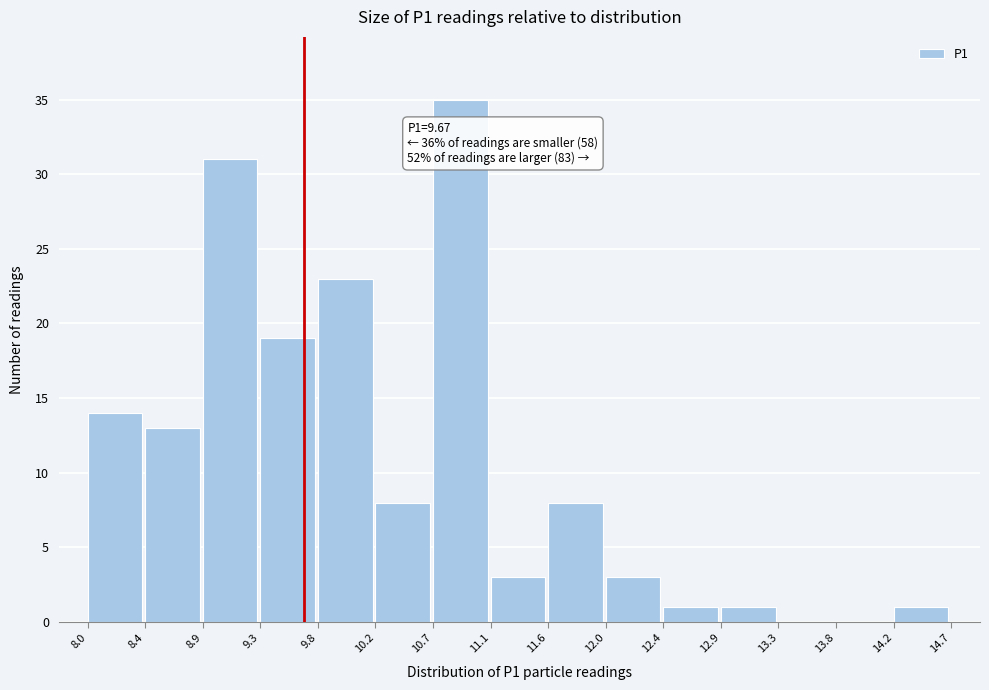

Which range on the x-axis has the tallest bar?

10.7 to 11.1